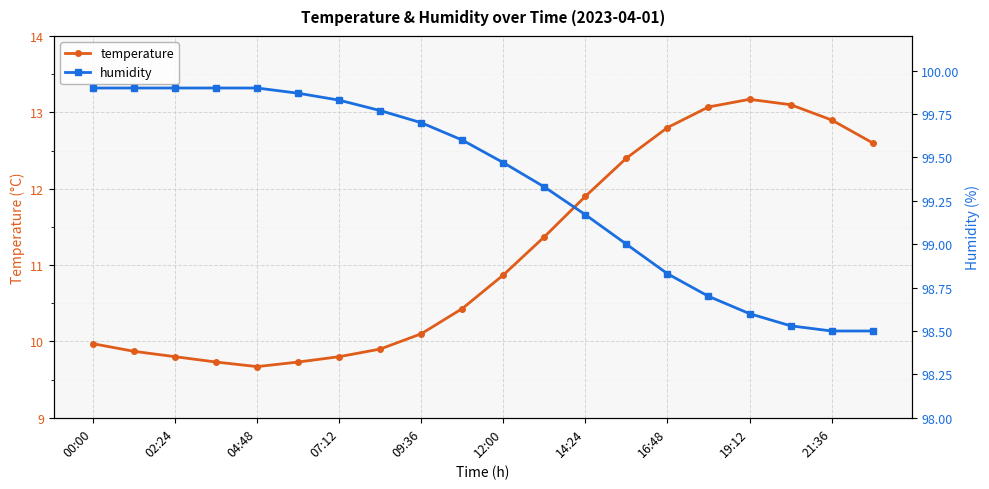

True or false: humidity has more than 0 interior local peaks.

False